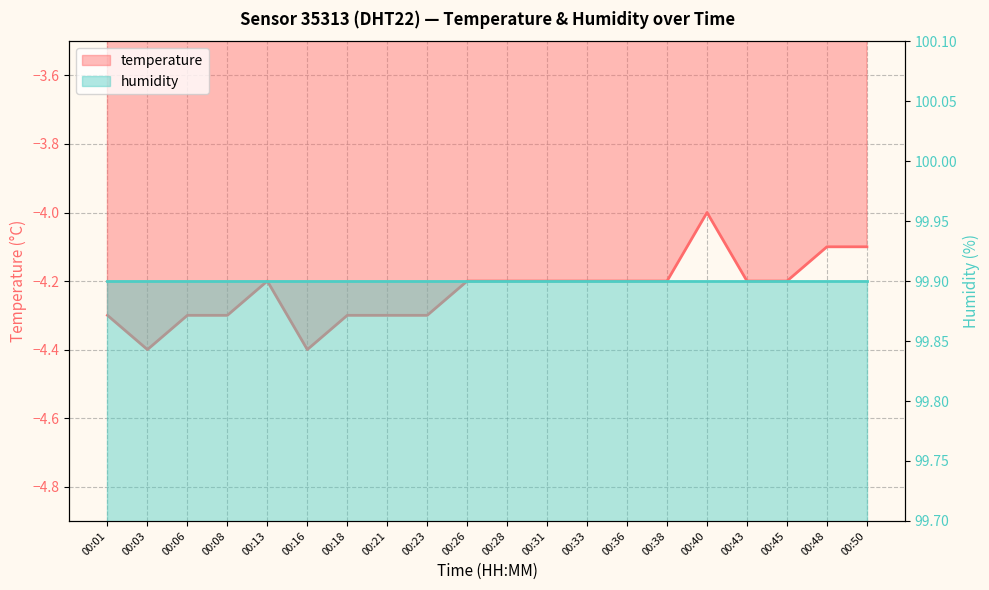

Reading right to left, extract all data points from this chart.

00:50=-4.1	00:48=-4.1	00:45=-4.2	00:43=-4.2	00:40=-4.0	00:38=-4.2	00:36=-4.2	00:33=-4.2	00:31=-4.2	00:28=-4.2	00:26=-4.2	00:23=-4.3	00:21=-4.3	00:18=-4.3	00:16=-4.4	00:13=-4.2	00:08=-4.3	00:06=-4.3	00:03=-4.4	00:01=-4.3